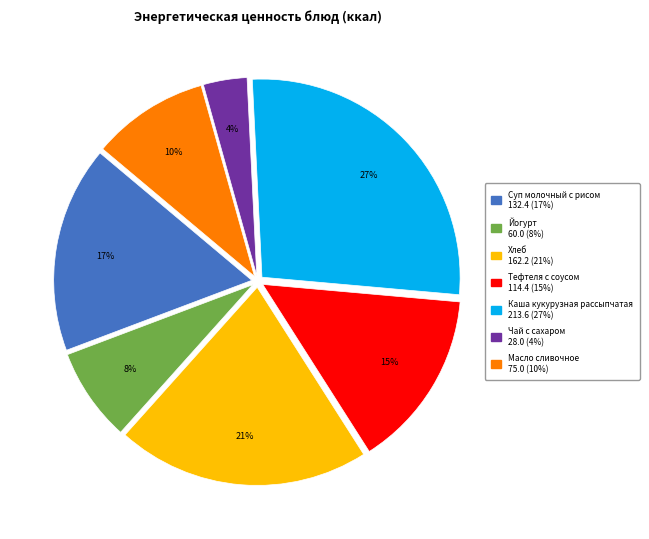

To the nearest percent, what is the average slice percentage?

14%